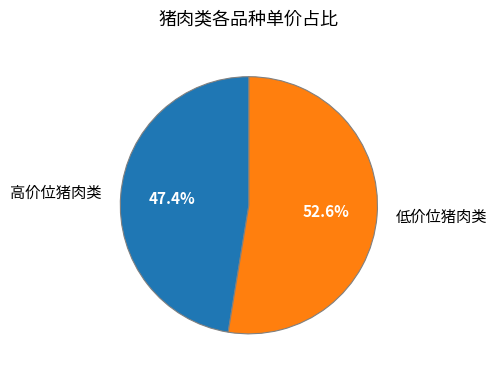

Which slice represents more than half of the pie?

低价位猪肉类